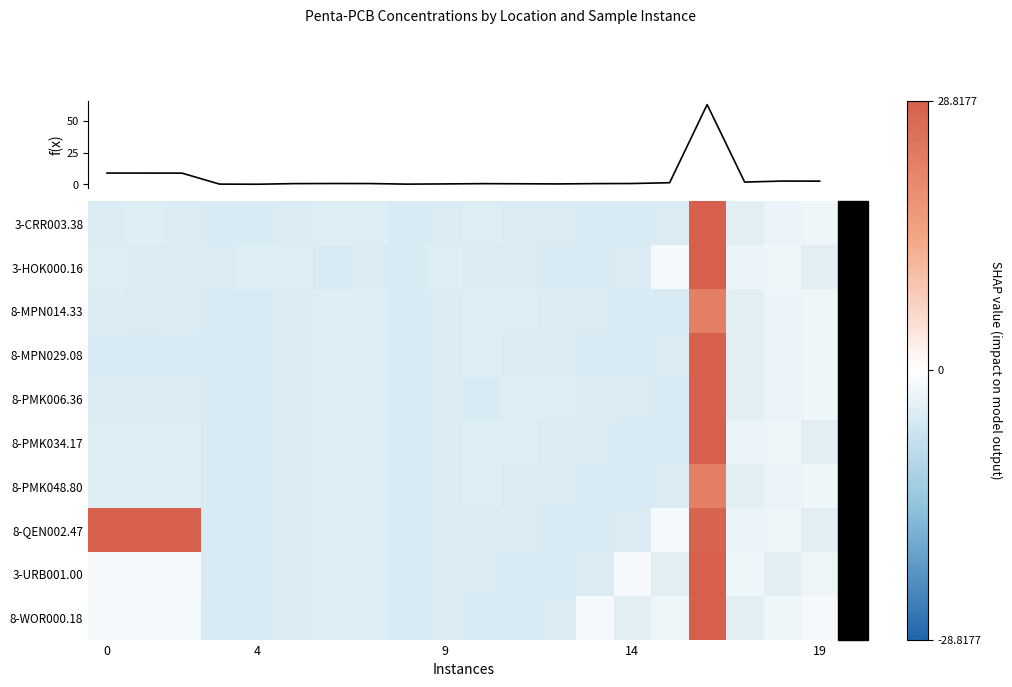

Which series has the largest total across all categories?

8-QEN002.47